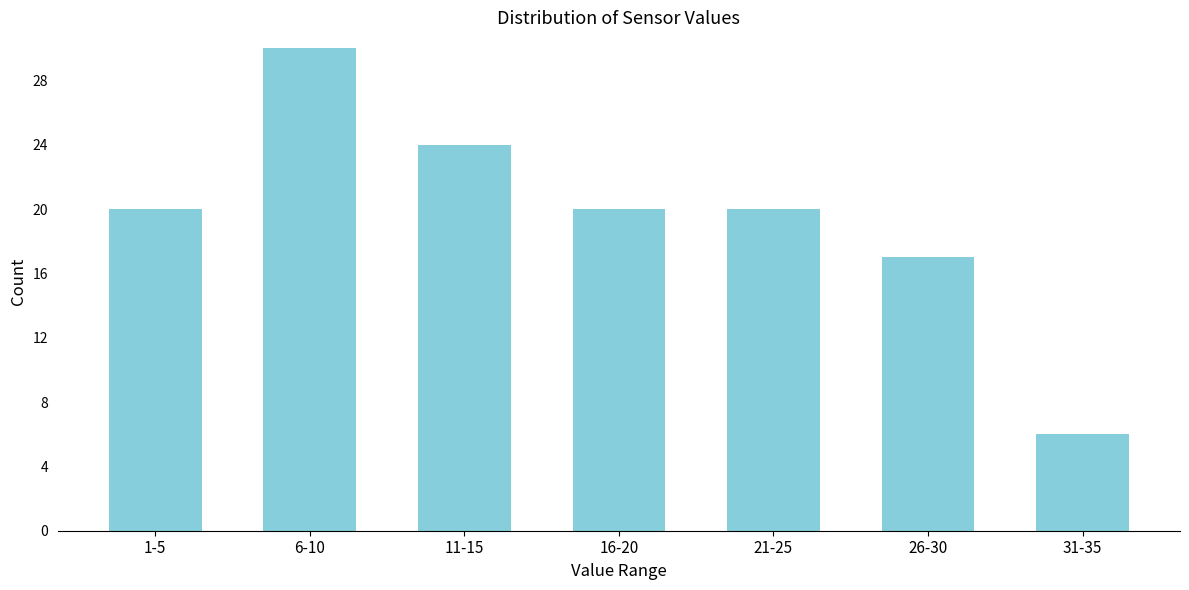

Reading left to right, list all the values displayed in this chart.

1-5=20	6-10=30	11-15=24	16-20=20	21-25=20	26-30=17	31-35=6